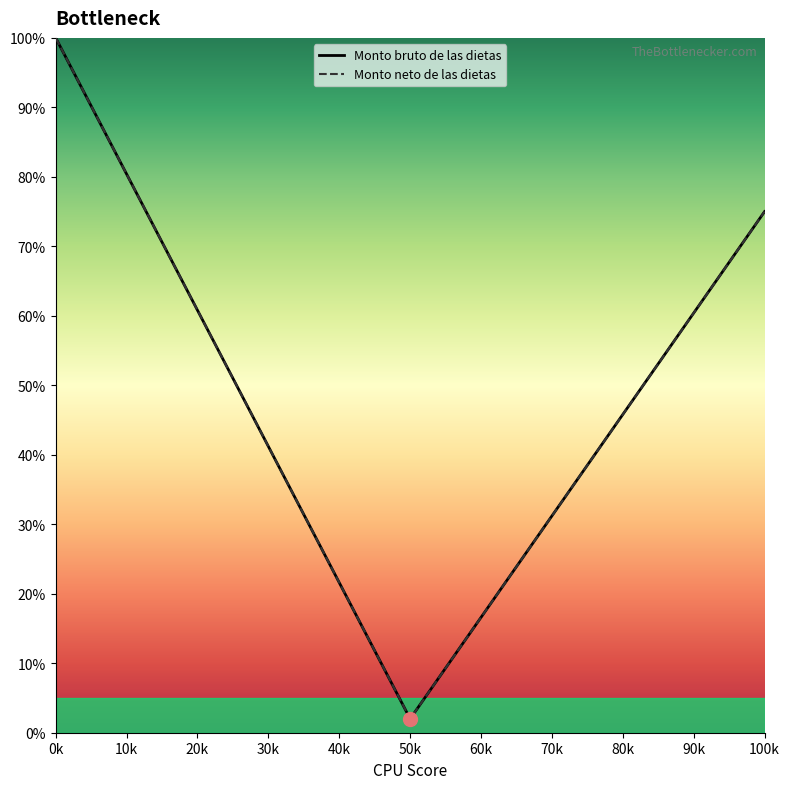

What is the average value of the Monto bruto de las dietas series?

47.6